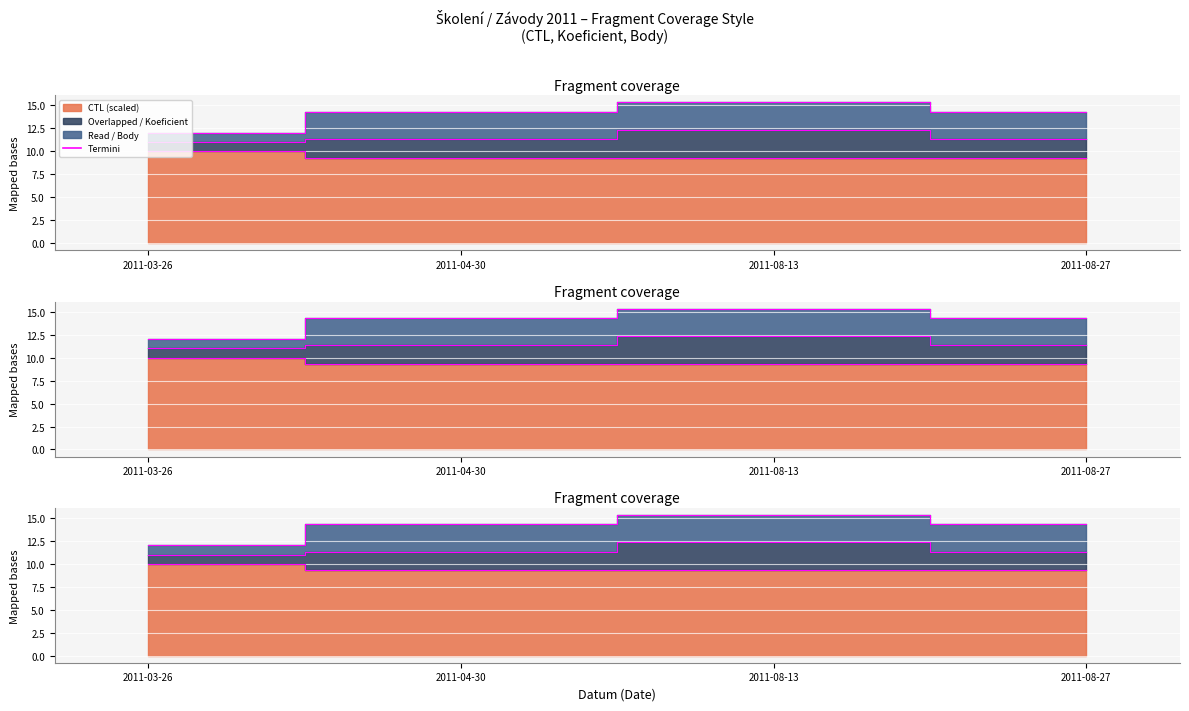

Between 2011-08-13 and 2011-04-30, which is larger?

2011-08-13